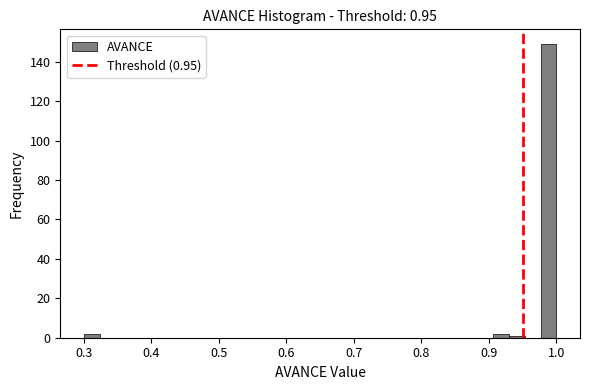

Read against the x-axis, roughly where is the centre of the tallest bar?

0.99